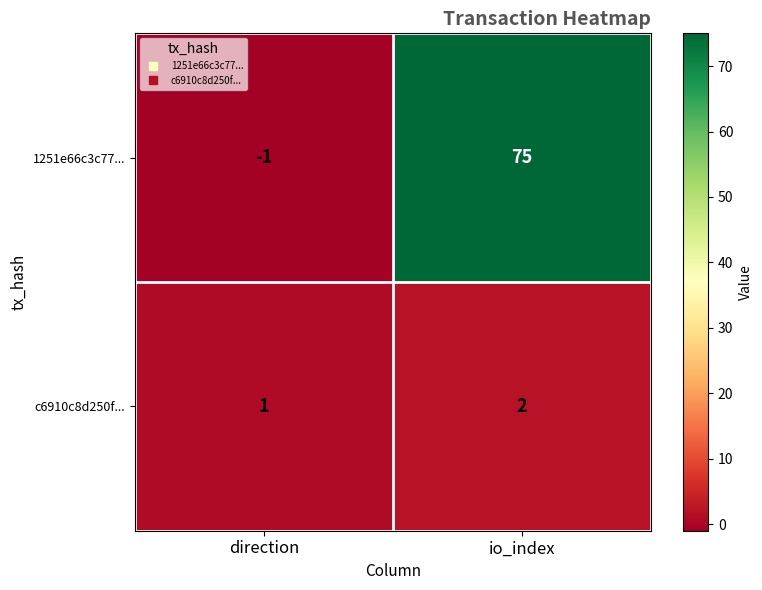

List the series in order of their peak value, lowest first.

c6910c8d250f..., 1251e66c3c77...